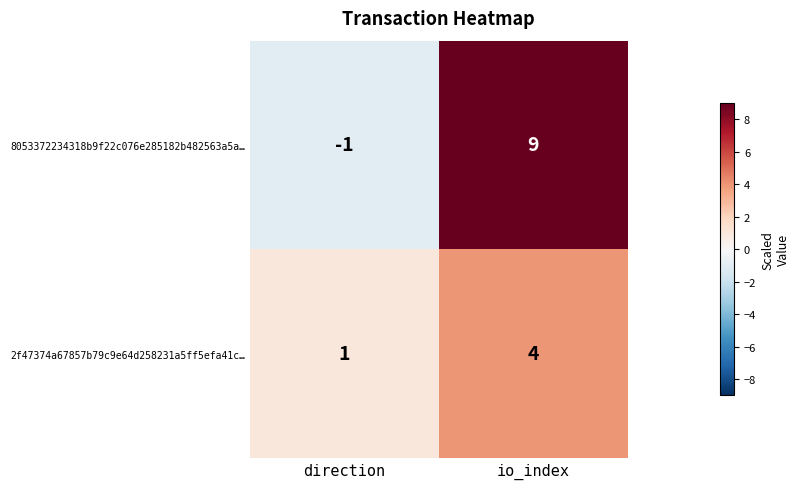

Reading right to left, what are all the values shown in this chart?

8053372234318b9f22c076e285182b482563a5a…: io_index=9	direction=-1
2f47374a67857b79c9e64d258231a5ff5efa41c…: io_index=4	direction=1